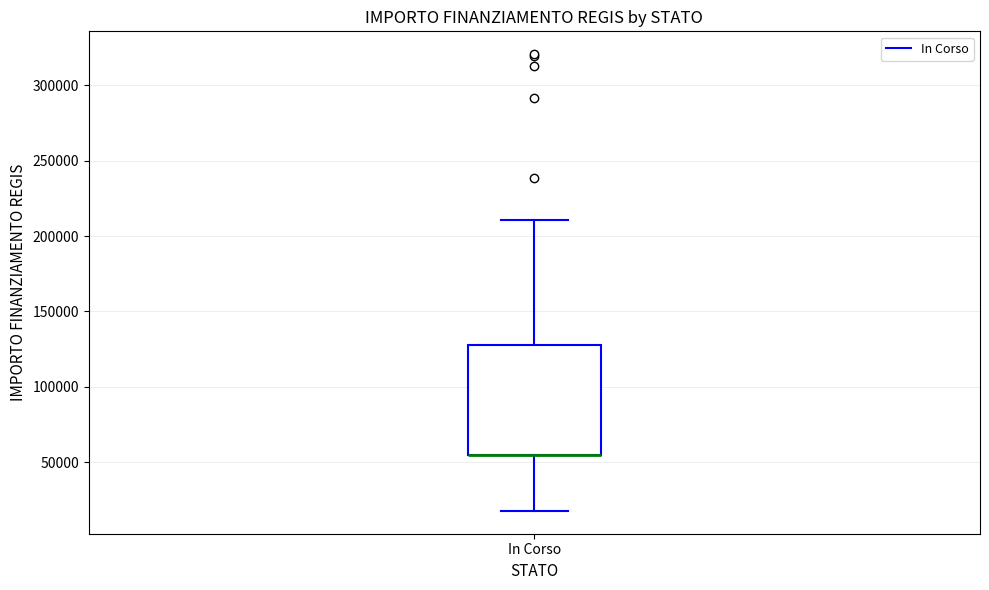

Where does the upper whisker of the box for In Corso end on the y-axis? The values are not printed on the chart, so give them approximately, as read against the axis.

210000